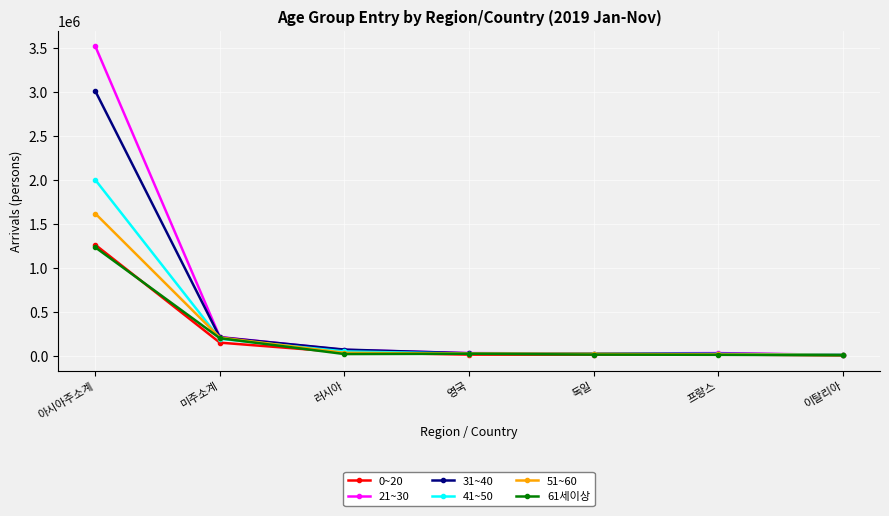

Where do 0~20 and 61세이상 first cross each other?

아시아주소계 and 미주소계